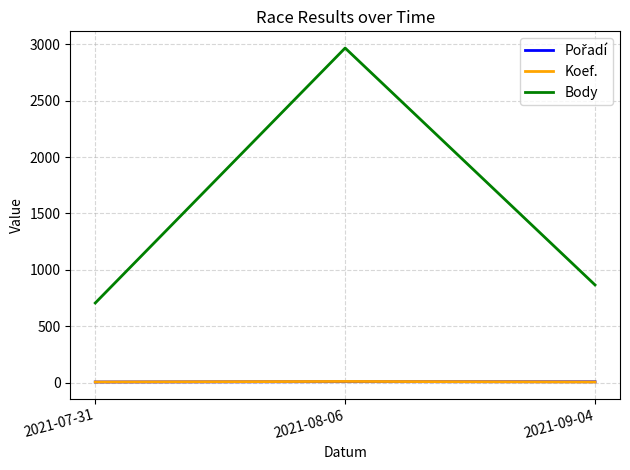

What is the maximum value for Body?

2966